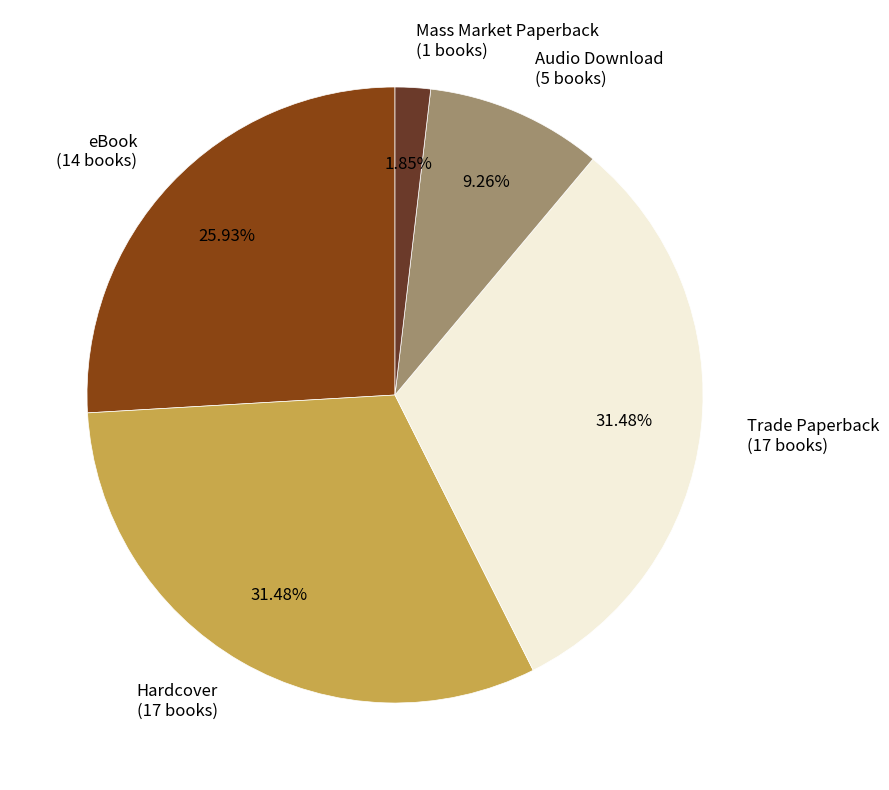

To the nearest percent, what is the combined percentage of Audio Download and eBook?

35%